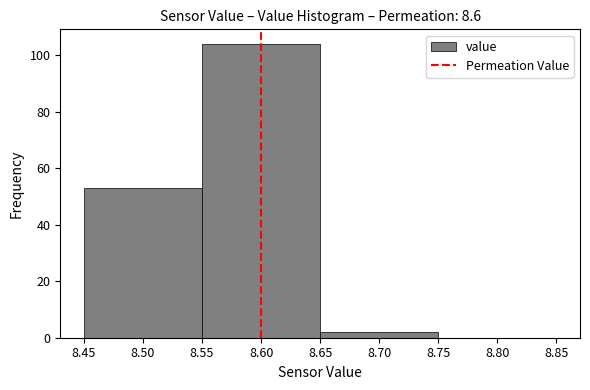

How tall is the bar that spans 8.55 to 8.65 on the x-axis? The values are not printed on the chart, so give them approximately, as read against the axis.

104